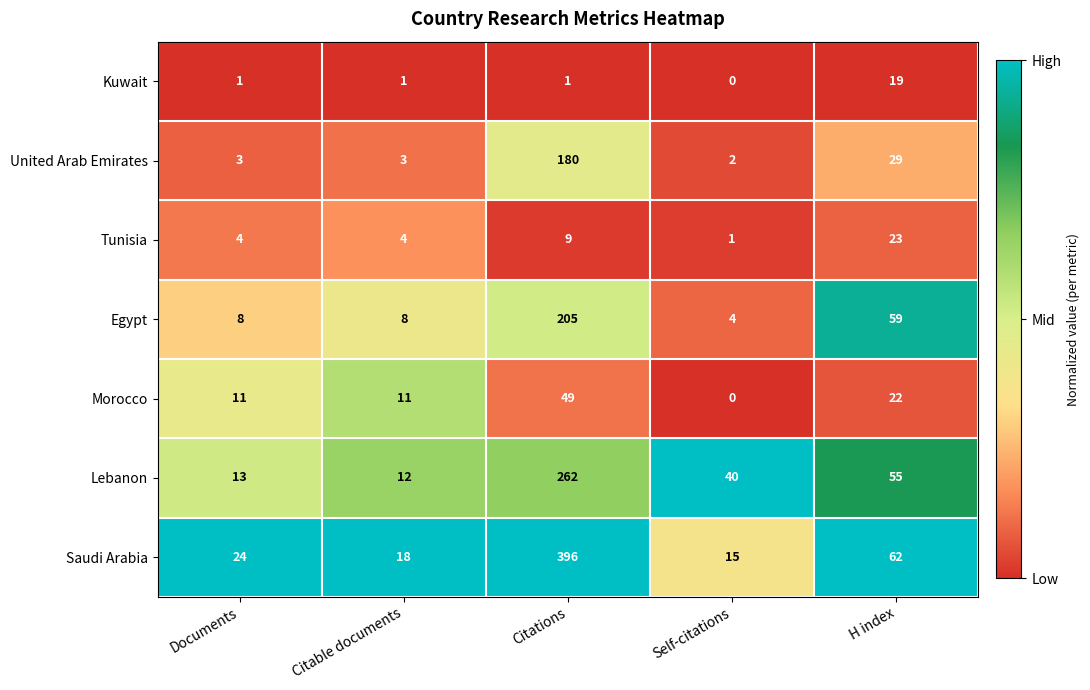

At which label does Lebanon first exceed 40?

Citations